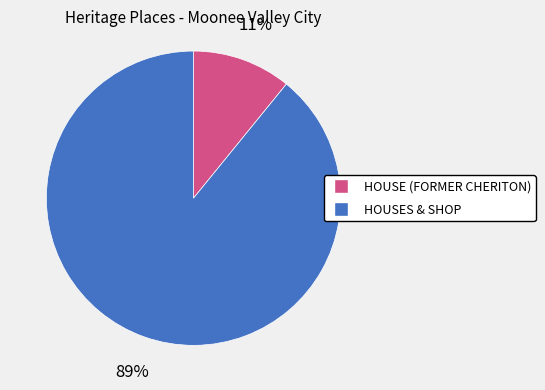

Combined, do HOUSE (FORMER CHERITON) and HOUSES & SHOP account for over 50%?

Yes